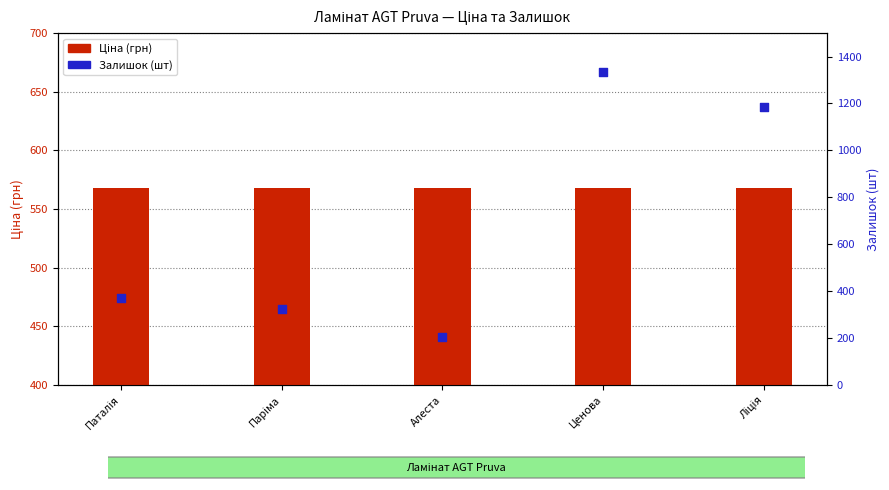

Is the value of Ціна at Паталія greater than the value of Залишок at Ценова?

No